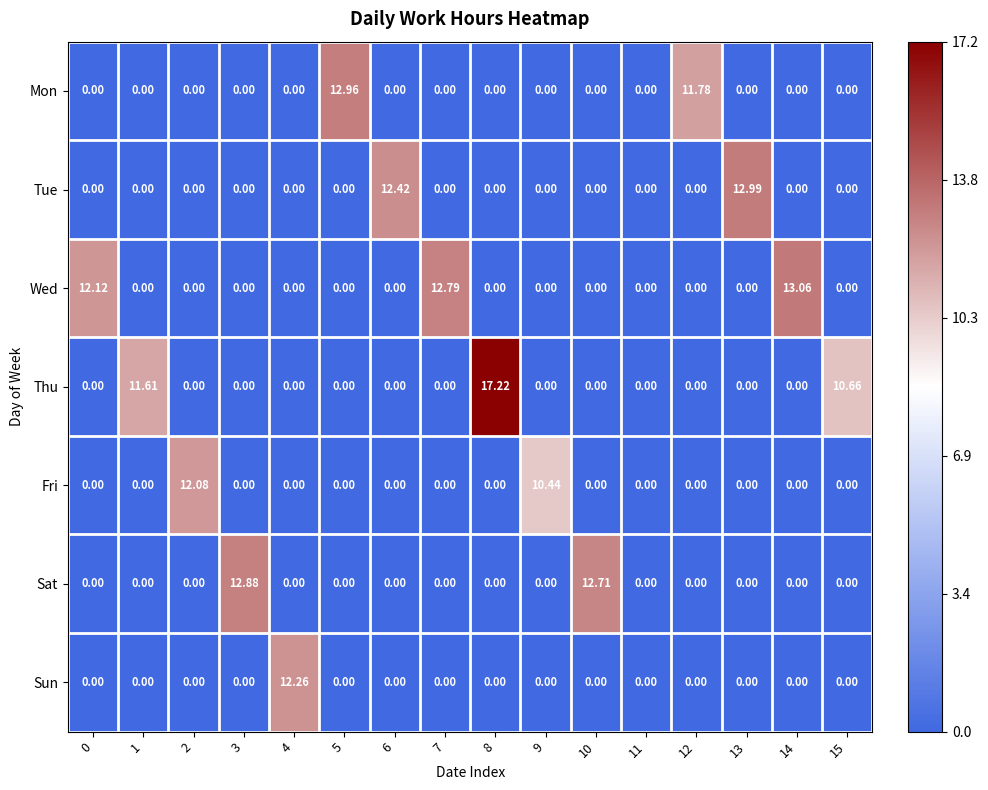

Which series has the largest total across all categories?

Thu